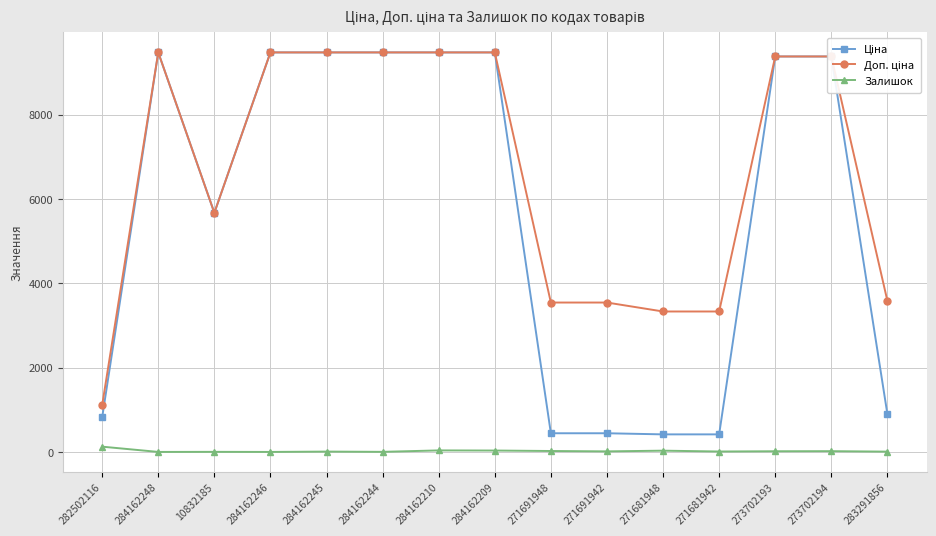

At how many categories does at least one series exceed 8049?

8